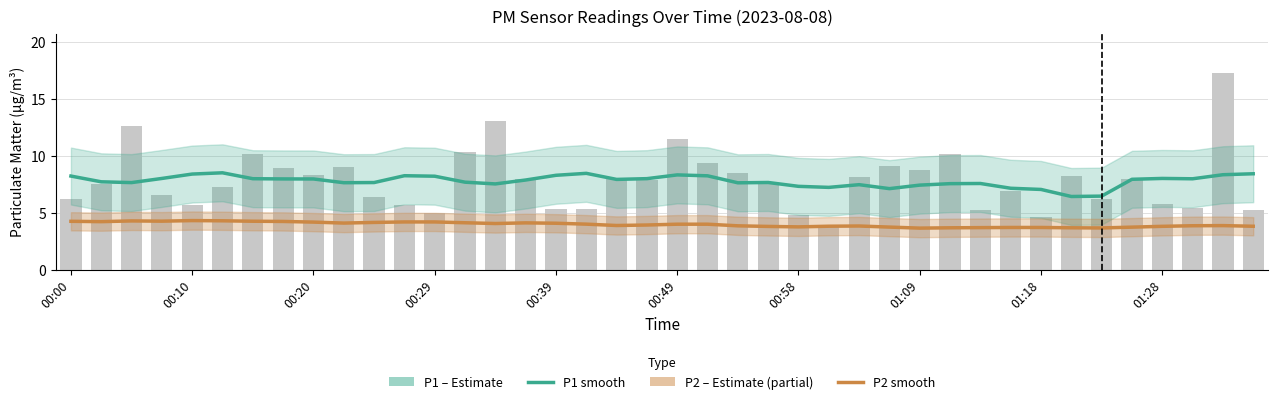

Read the P2 (PM2.5) value at 22.

3.9